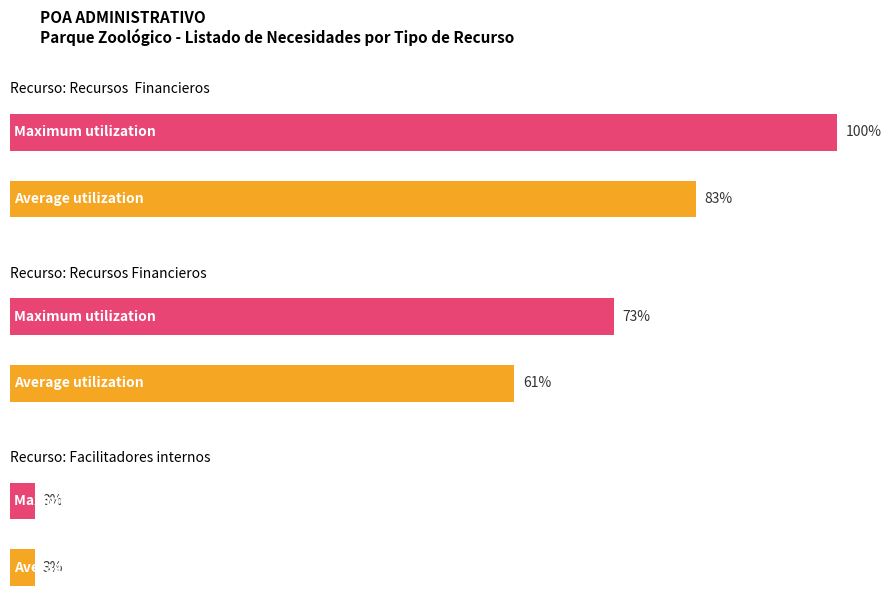

The value at presupuesto para fines de costo is 11. True or false?

False